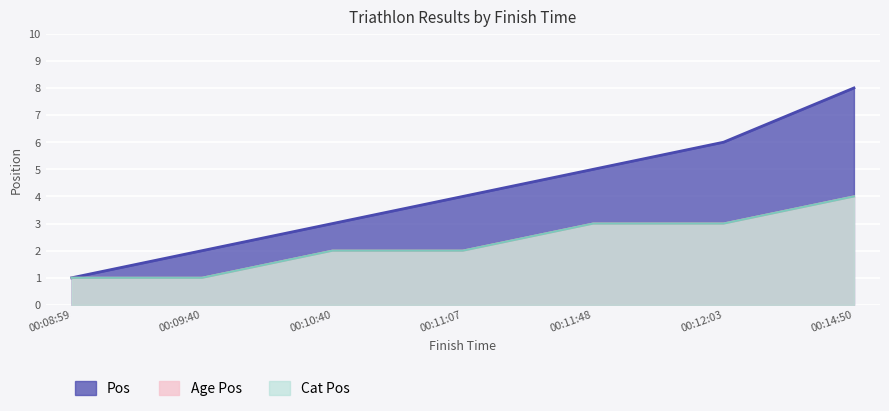

True or false: Age Pos has more than 1 points higher than both neighbors.

False